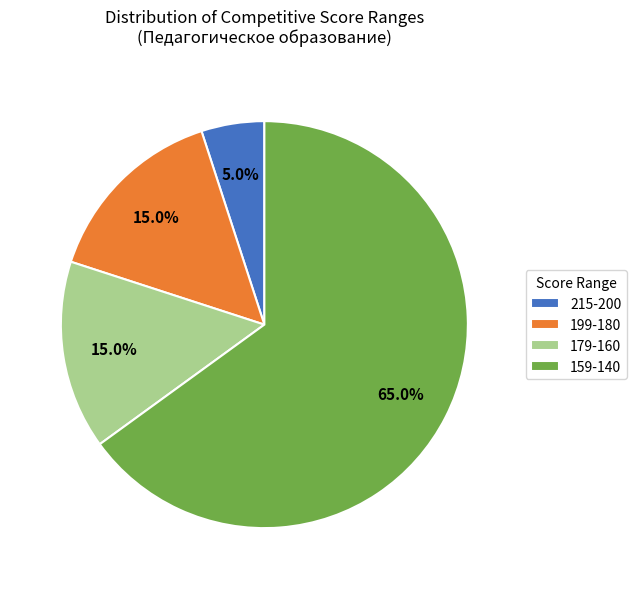

Do 159-140 and 179-160 together represent more than half of the pie?

Yes